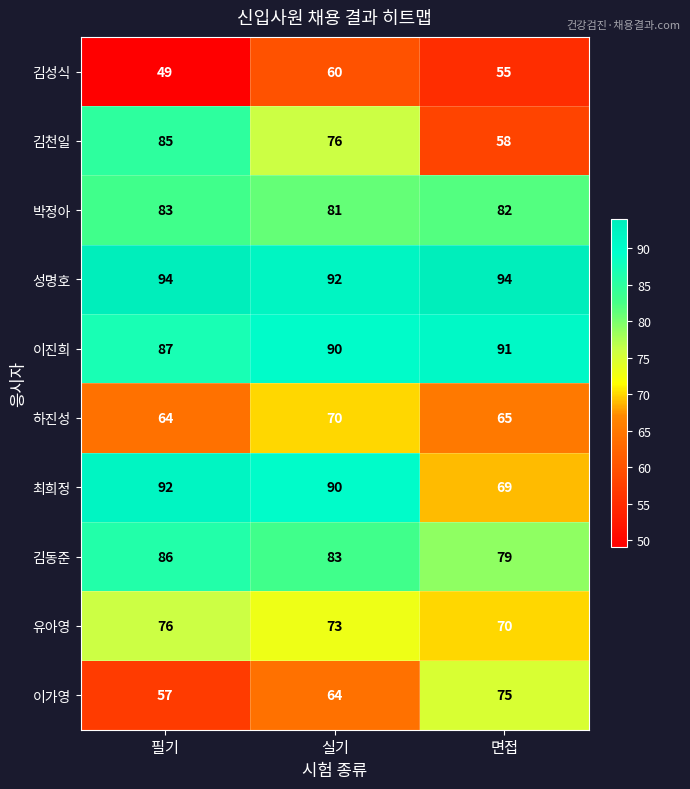

What is the average value of the 유아영 series?

73